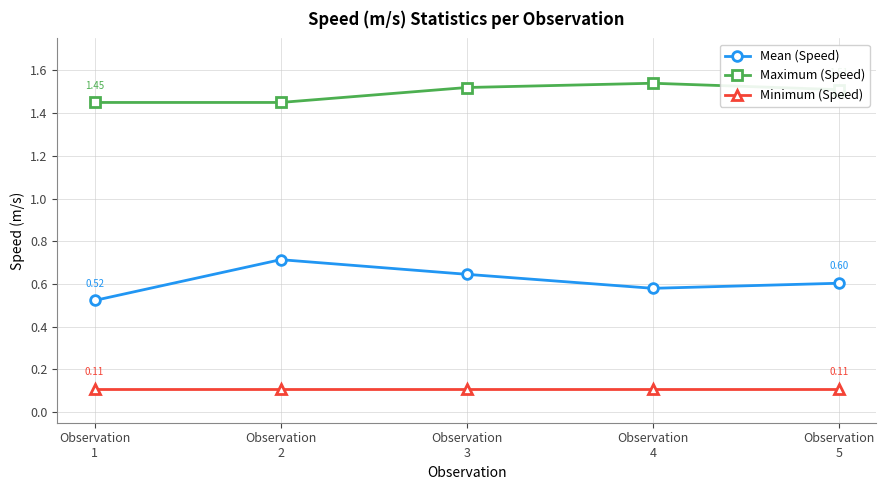

Does the chart have visible grid lines?

Yes